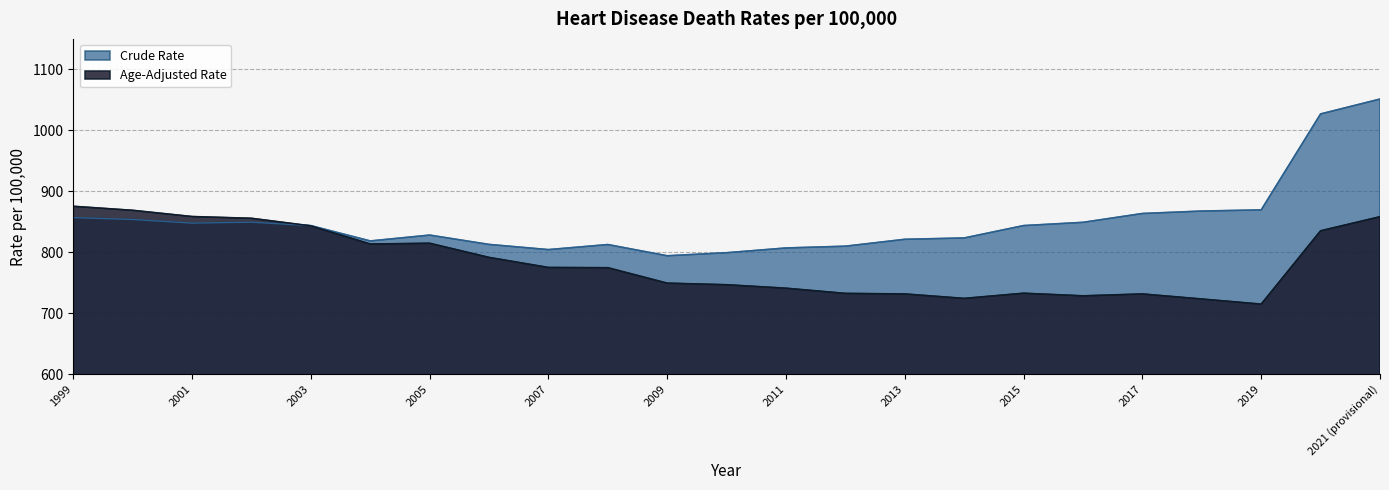

At which label does Age-Adjusted Rate reach its peak?

1999